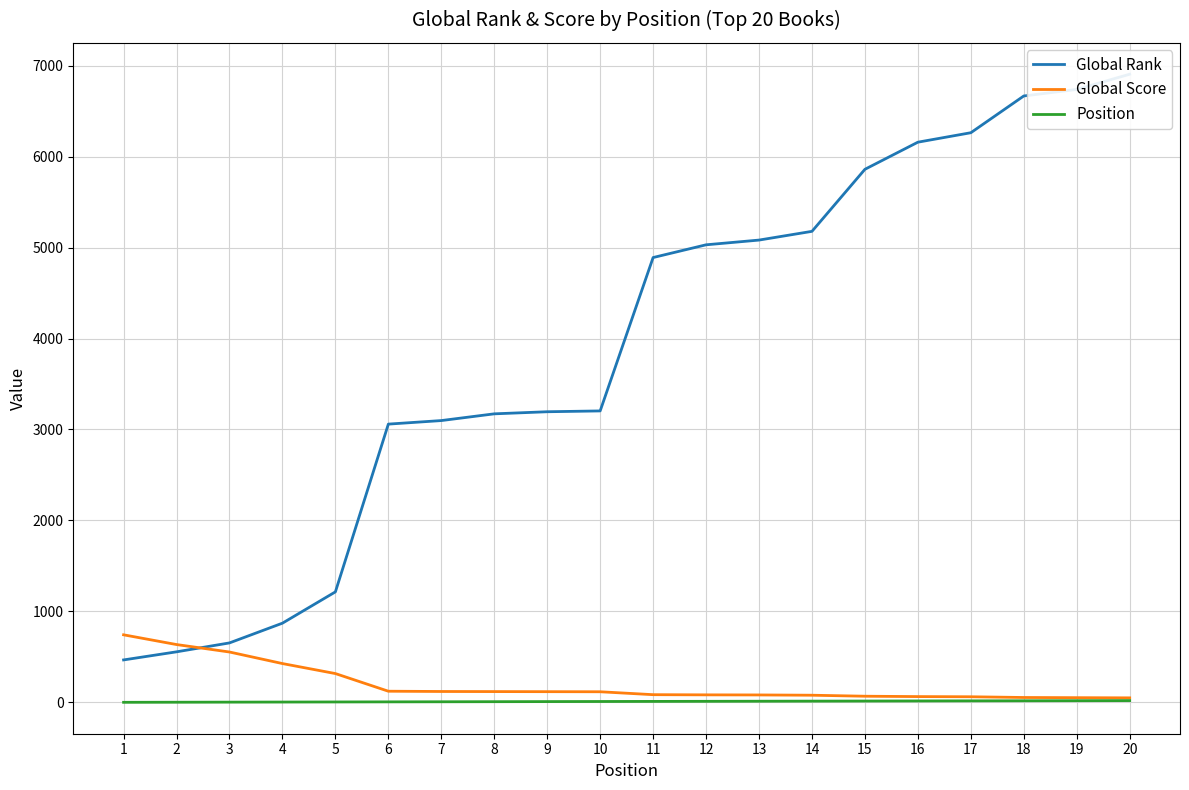

The value of Global Rank at 4 is 593. True or false?

False